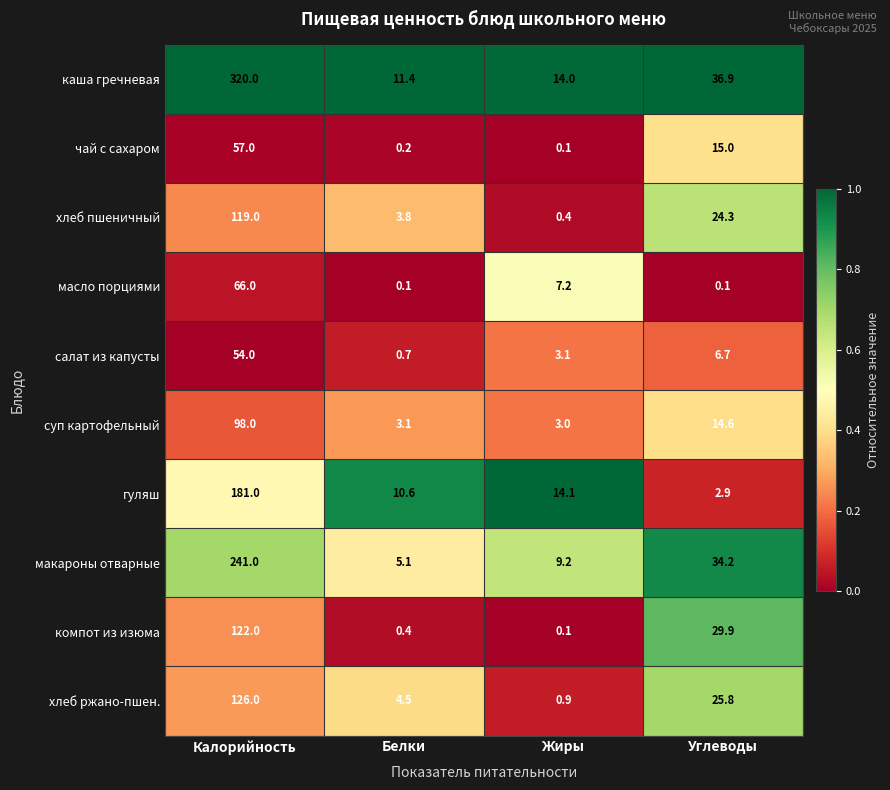

Which series has the largest range (max minus min)?

каша гречневая